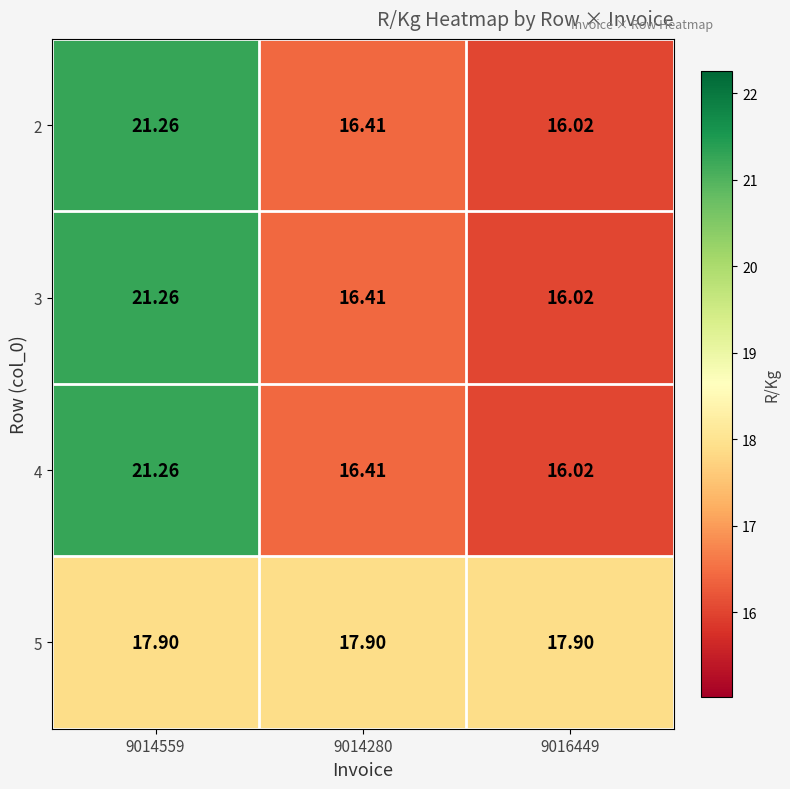

Is the value of 4 at 9014559 greater than the value of 5 at 9014559?

Yes